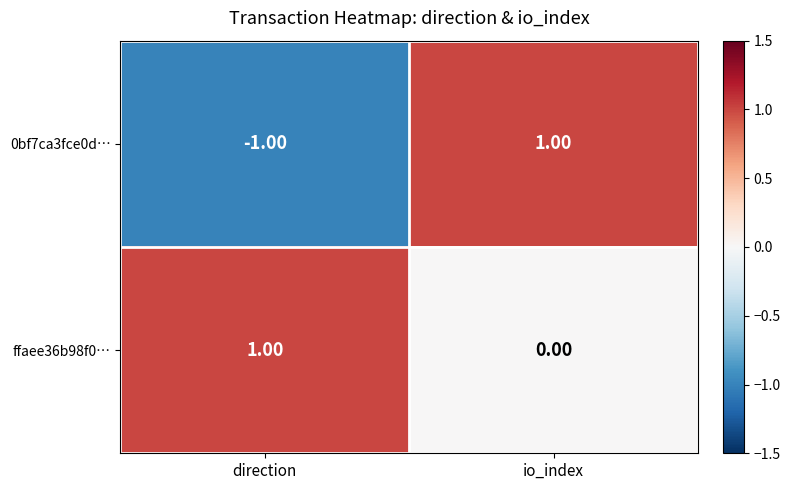

At which category is the sum across all series the highest?

io_index